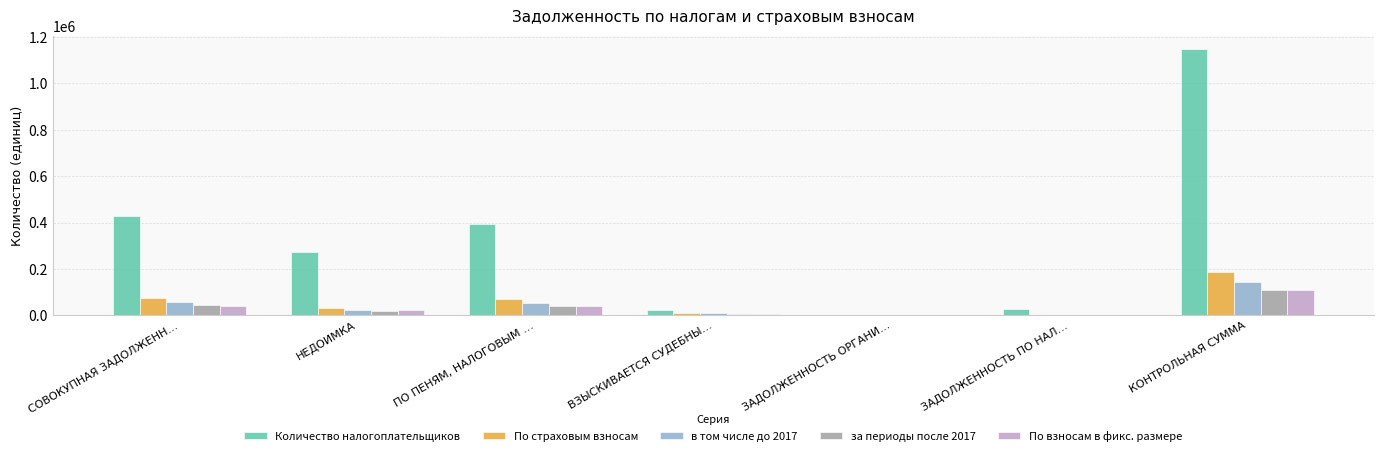

Between НЕДОИМКА and ПО ПЕНЯМ, НАЛОГОВЫМ …, which series saw the biggest shift?

Количество налогоплательщиков